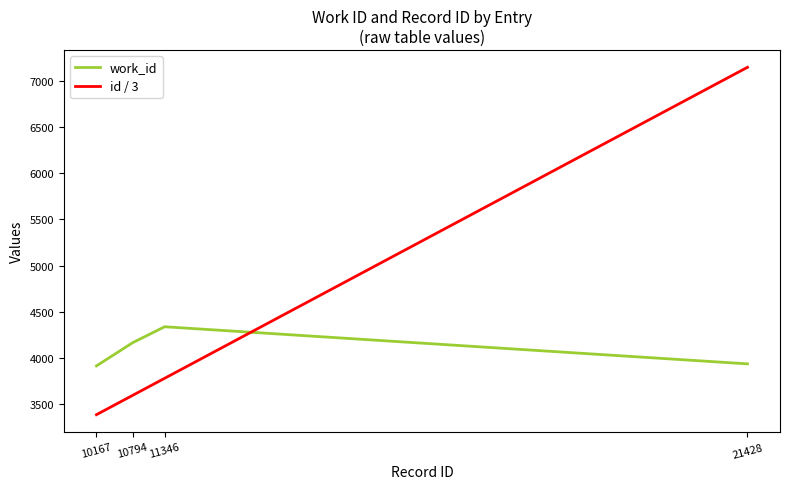

Which category has the lowest value across all series?

10167